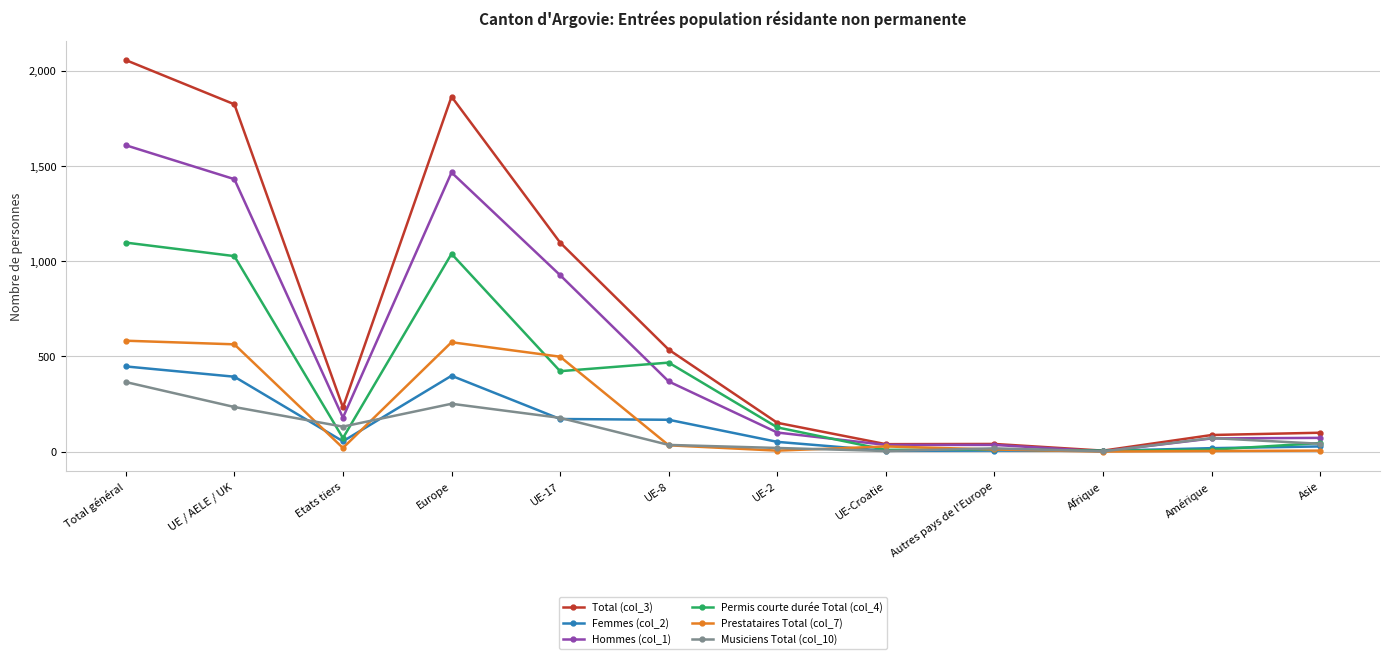

What is the label of the 8th point from the right?

UE-17